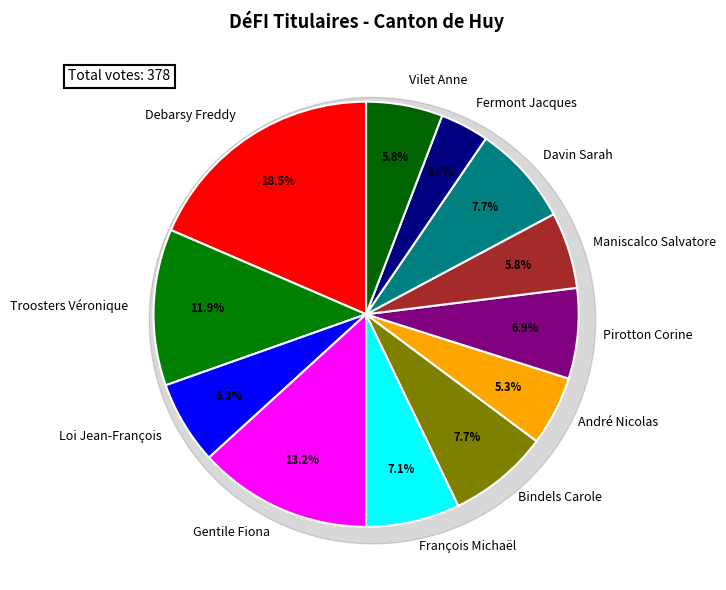

Is François Michaël the majority of the pie?

No